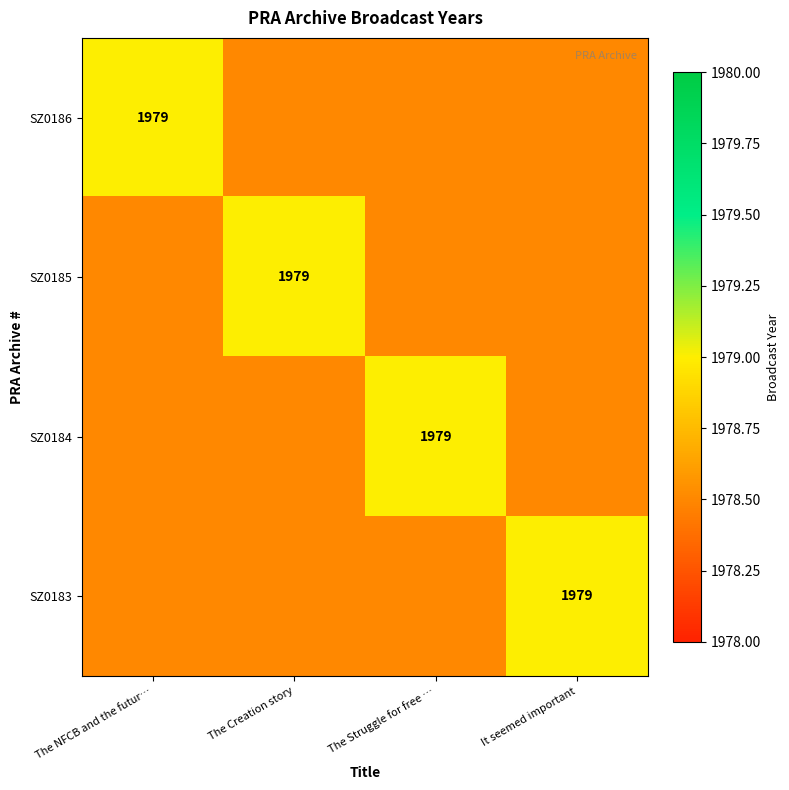

At how many categories does at least one series exceed 1978?

4